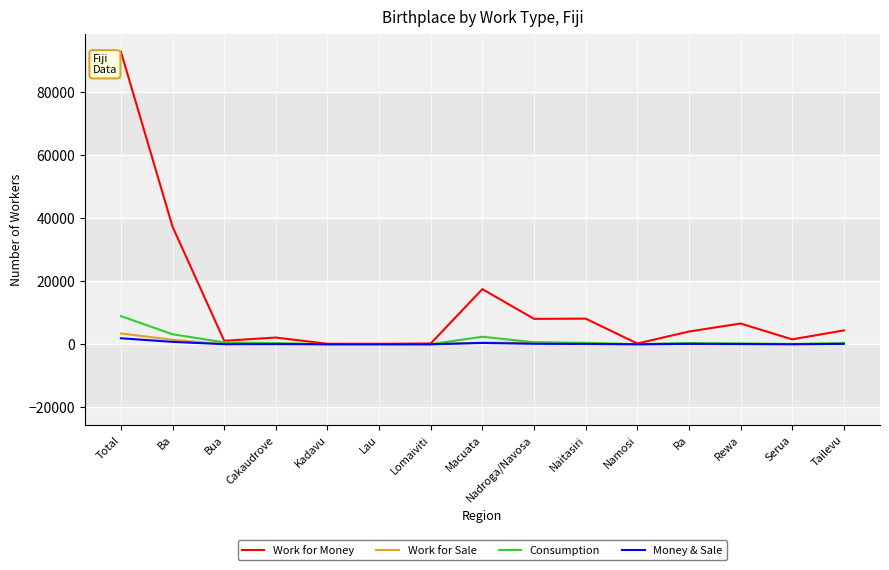

Which series has the largest total across all categories?

Work for Money